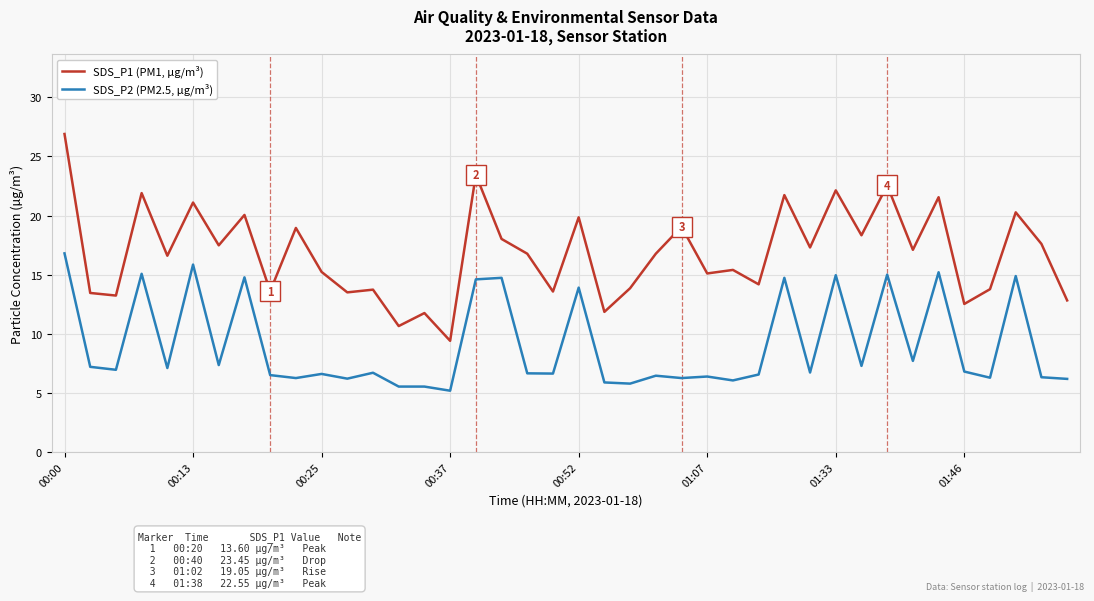

List the series in order of their peak value, lowest first.

SDS_P2 (PM2.5, µg/m³), SDS_P1 (PM1, µg/m³)